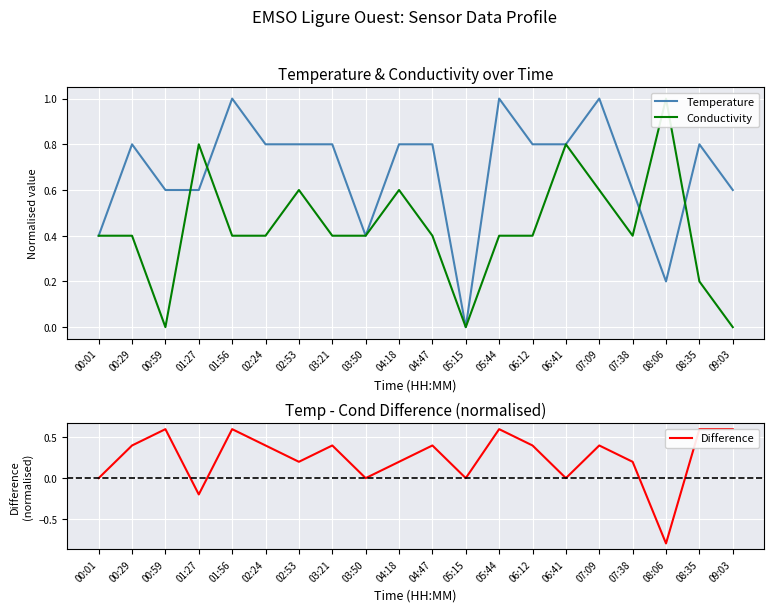

True or false: Conductivity and Difference intersect in this chart.

True